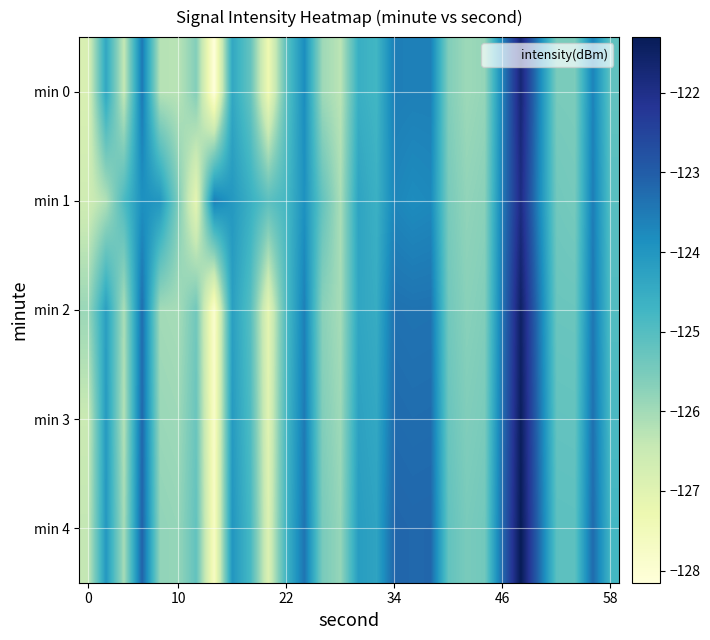

Reading left to right, list all the values displayed in this chart.

min 0: -126.8	-124.4	-126.4	-123.5	-126.2	-126.3	-125.6	-128.2	-124.4	-125.2	-127.3	-125.1	-123.8	-125.9	-126.3	-124.6	-124.7	-123.6	-123.6	-123.6	-125.6	-125.9	-125.8	-123.6	-121.7	-123.6	-125.5	-125.5	-123.6	-125.2
min 1: -126.6	-126.2	-124.9	-123.9	-124.0	-125.5	-127.1	-123.6	-124.0	-124.6	-125.1	-124.8	-123.9	-125.2	-126.1	-124.3	-124.6	-123.7	-123.8	-123.8	-125.5	-125.8	-125.7	-123.5	-121.9	-123.7	-125.4	-125.5	-123.5	-125.0
min 2: -125.9	-124.2	-126.1	-123.3	-126.0	-126.0	-125.4	-127.9	-124.2	-125.0	-127.1	-124.9	-123.6	-125.7	-126.0	-124.3	-124.5	-123.3	-123.4	-123.4	-125.4	-125.7	-125.6	-123.4	-121.5	-123.4	-125.3	-125.3	-123.4	-125.0
min 3: -126.5	-124.1	-126.2	-123.2	-125.9	-126.0	-125.3	-127.8	-124.1	-124.9	-127.0	-124.8	-123.5	-125.6	-126.0	-124.2	-124.4	-123.2	-123.3	-123.3	-125.3	-125.6	-125.5	-123.3	-121.4	-123.3	-125.2	-125.2	-123.3	-124.9
min 4: -126.4	-124.0	-126.0	-123.1	-125.8	-125.8	-125.2	-127.7	-124.0	-124.8	-126.9	-124.7	-123.4	-125.5	-125.8	-124.2	-124.3	-123.2	-123.2	-123.2	-125.2	-125.5	-125.4	-123.2	-121.3	-123.2	-125.1	-125.1	-123.2	-124.8